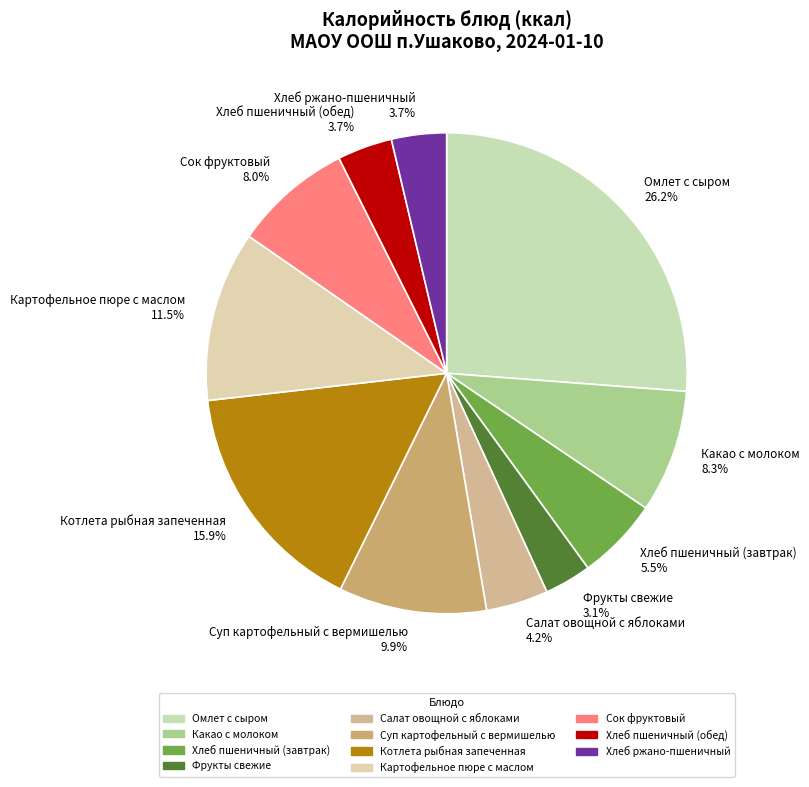

What is the ratio of the value at Омлет с сыром to the value at Хлеб пшеничный (обед)?

7.1